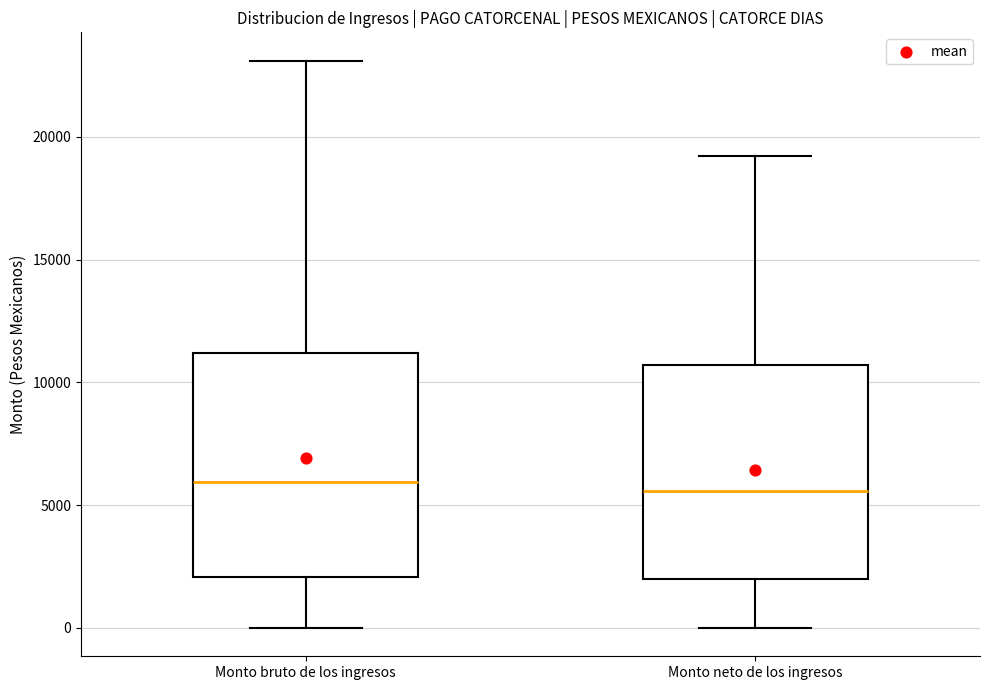

Where is the upper edge of the box for Monto neto de los ingresos on the y-axis? The values are not printed on the chart, so give them approximately, as read against the axis.

10500